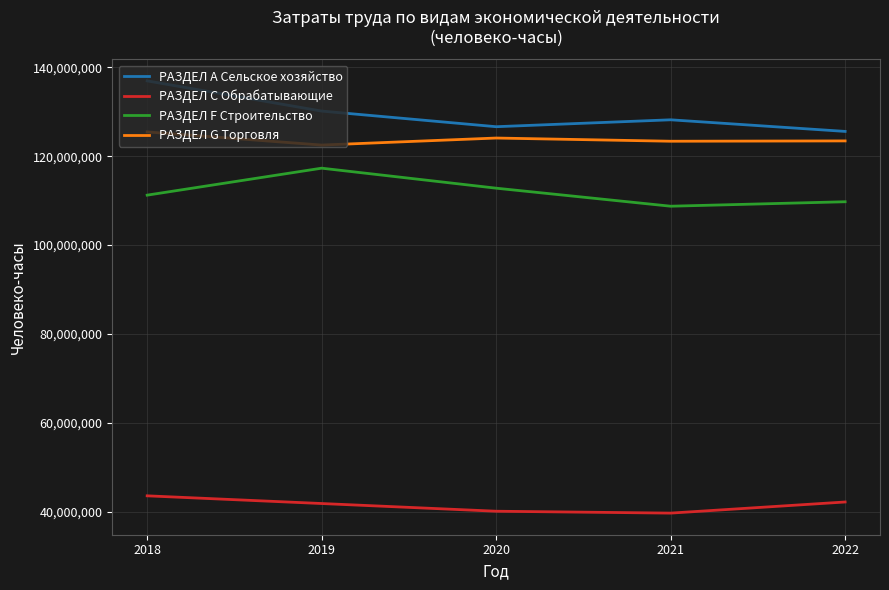

Is the value of РАЗДЕЛ A Сельское хозяйство at 2019 greater than the value of РАЗДЕЛ F Строительство at 2020?

Yes